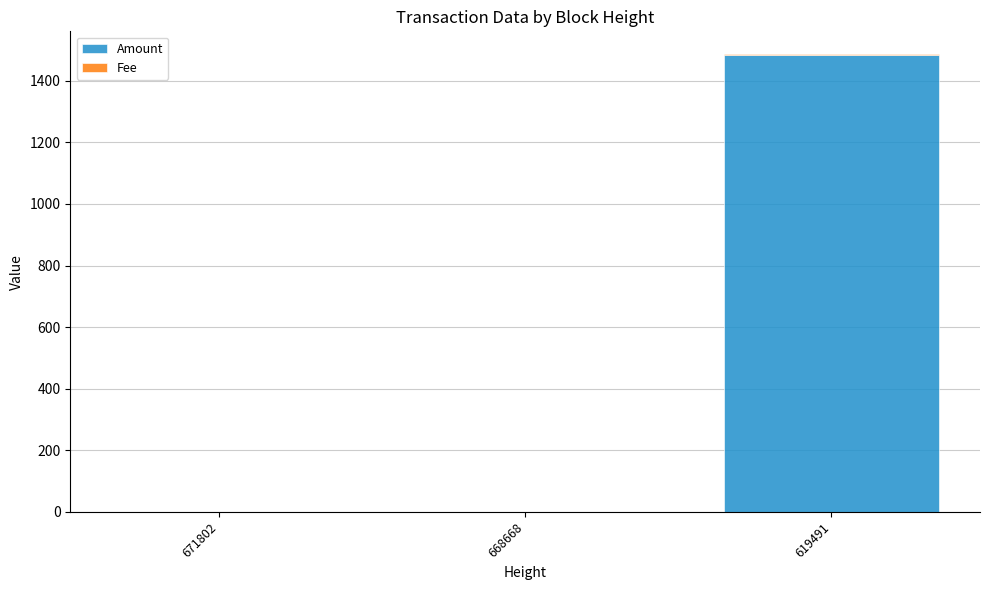

At which label is Amount closest to 742?

671802